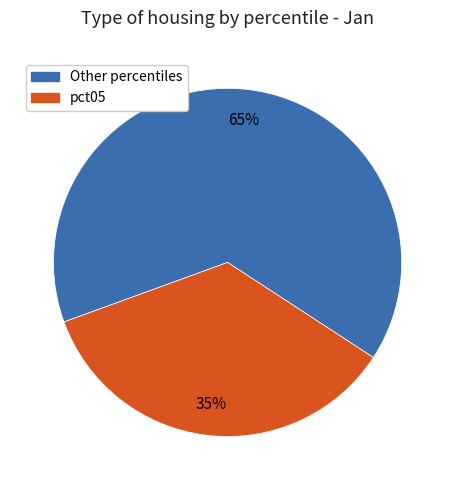

Is there any slice that represents more than half of the pie?

Yes